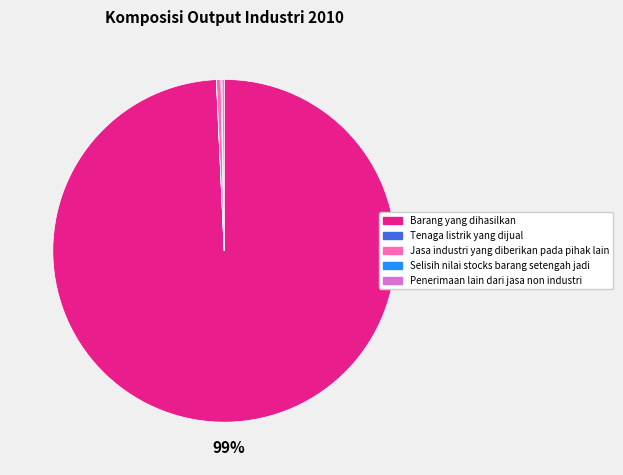

True or false: Jasa industri yang diberikan pada pihak lain accounts for 0% of the total.

True